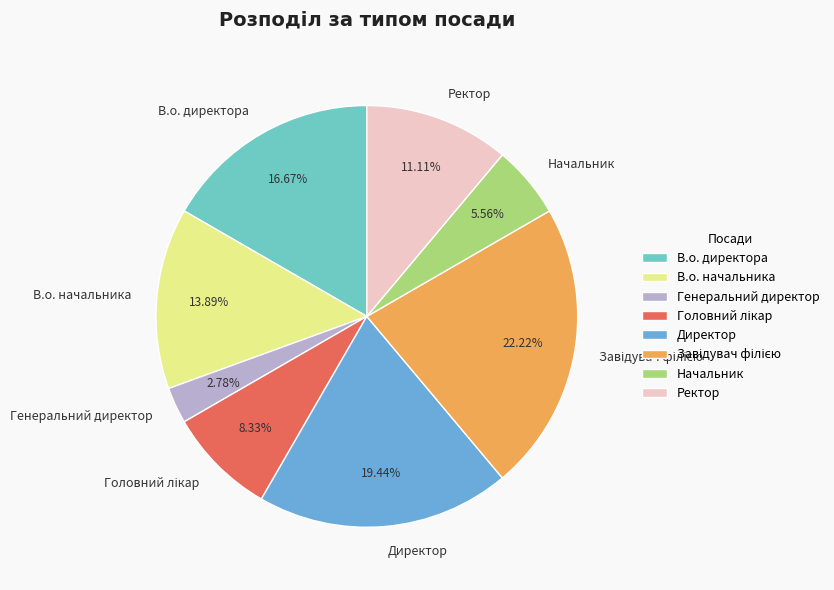

Which category has the smallest portion of the pie?

Генеральний директор